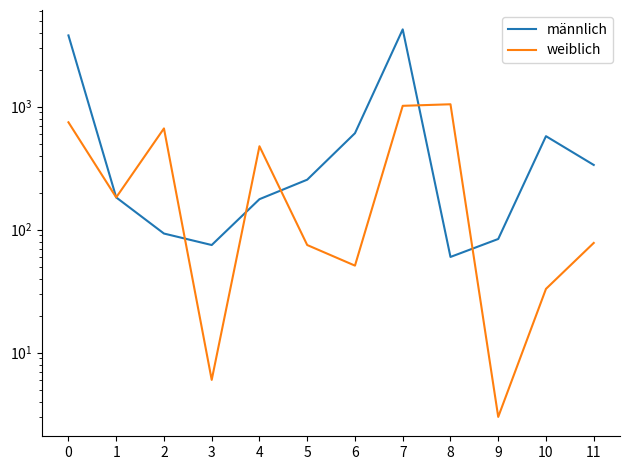

What is the maximum value shown in the chart?

4257